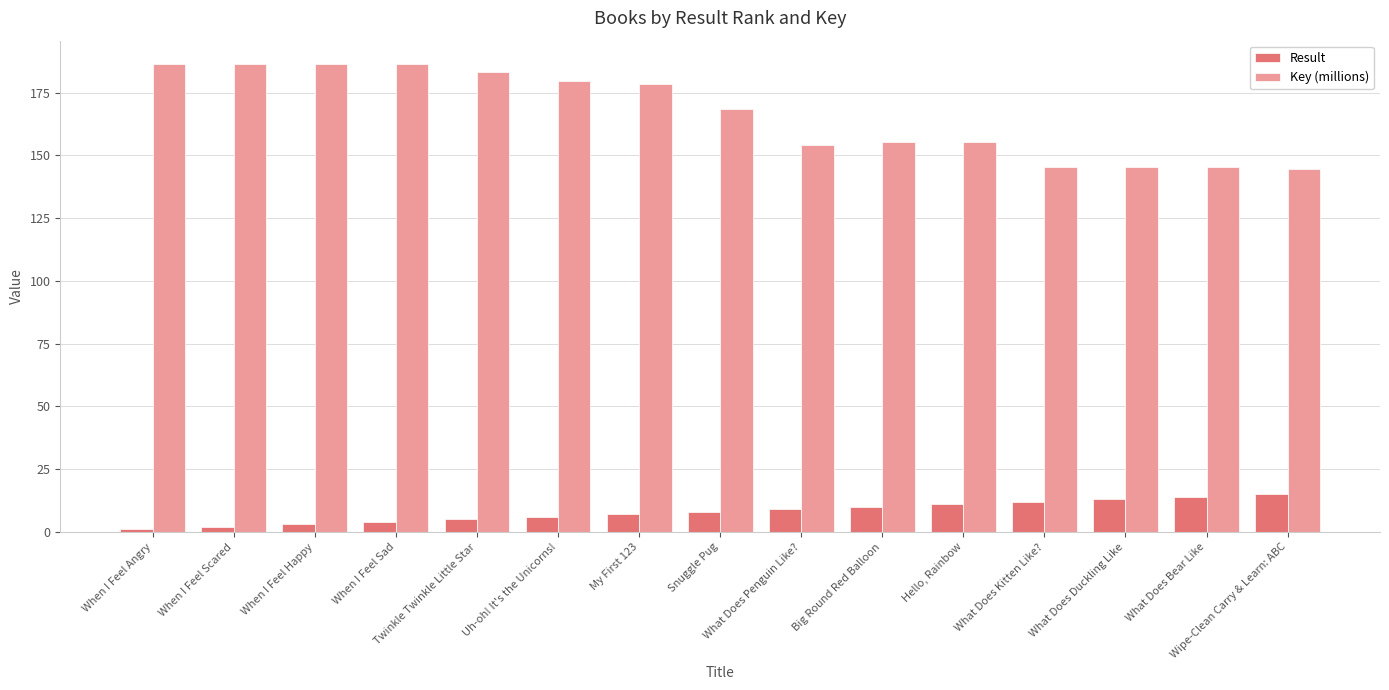

What is the difference between the second highest and minimum values in the Result series?

13.0